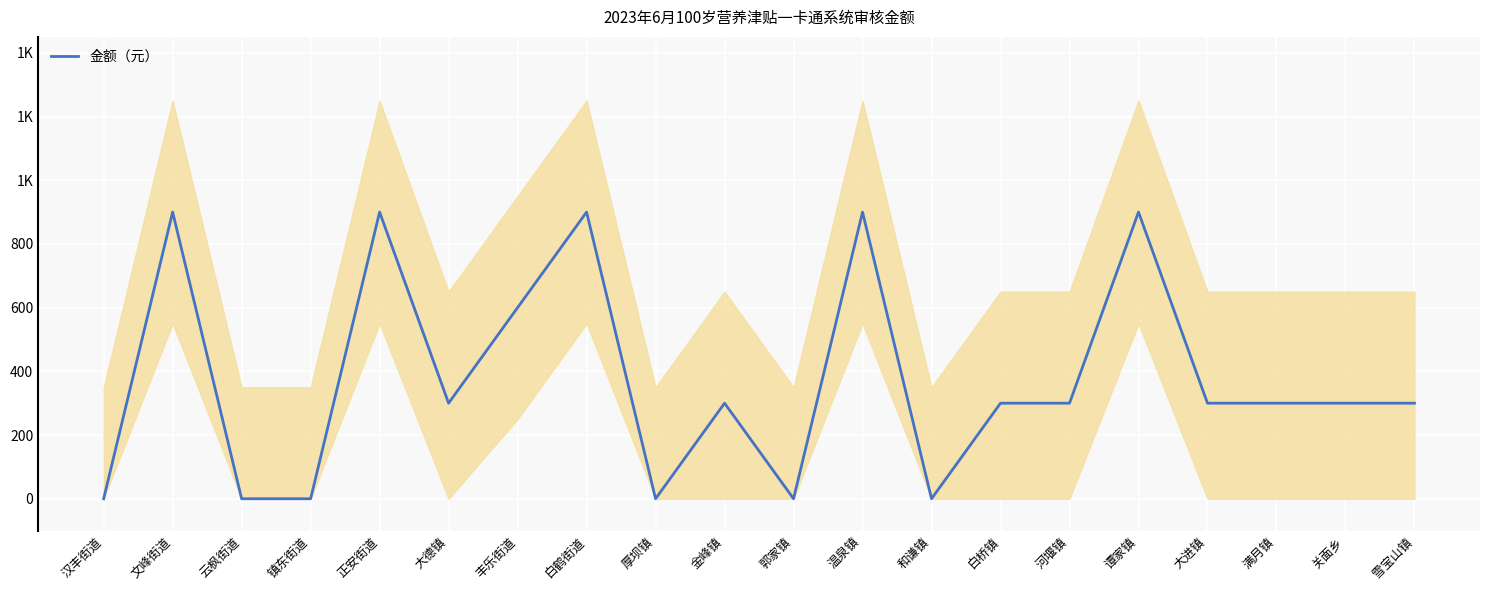

Reading right to left, transcribe all the data shown in this chart.

300	300	300	300	900	300	300	0	900	0	300	0	900	600	300	900	0	0	900	0